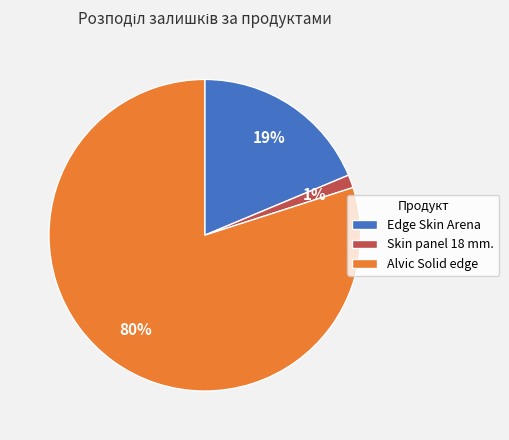

To the nearest percent, what portion does Alvic Solid edge represent?

80%